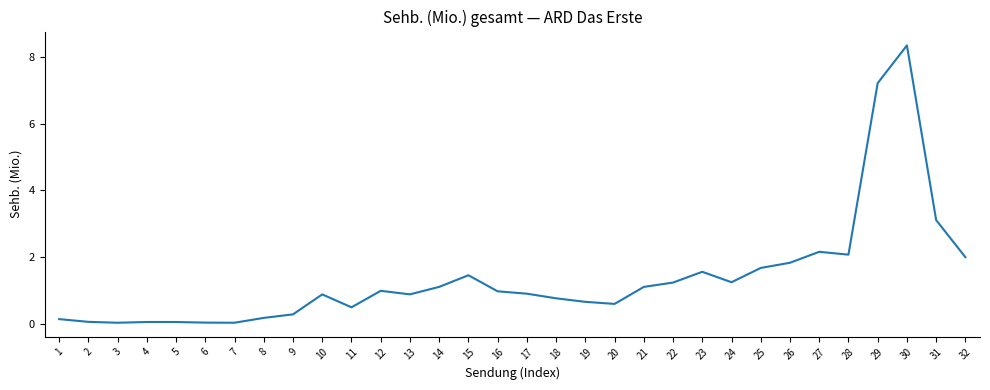

True or false: the data shows 0.0 at 3.

True